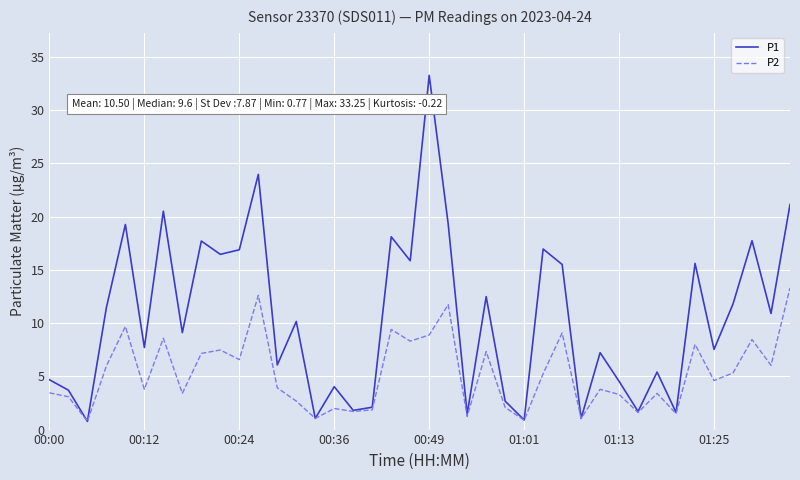

Which series has the largest total across all categories?

P1